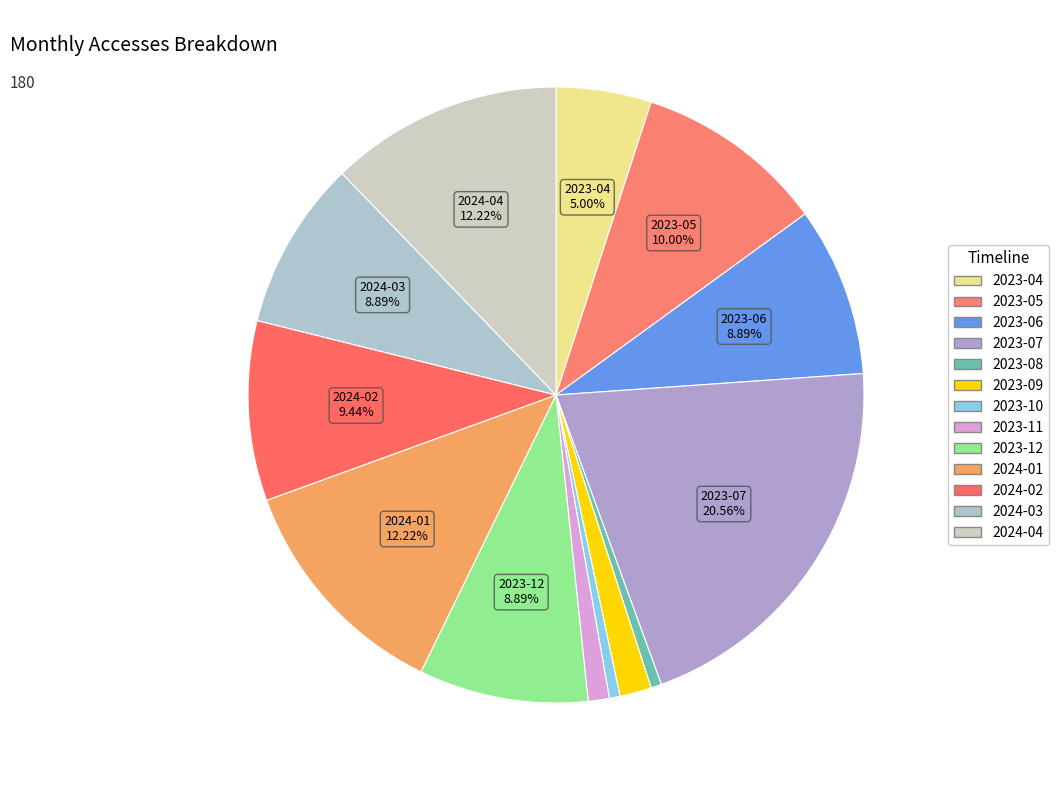

What percentage is the 2024-03 slice, to the nearest percent?

9%